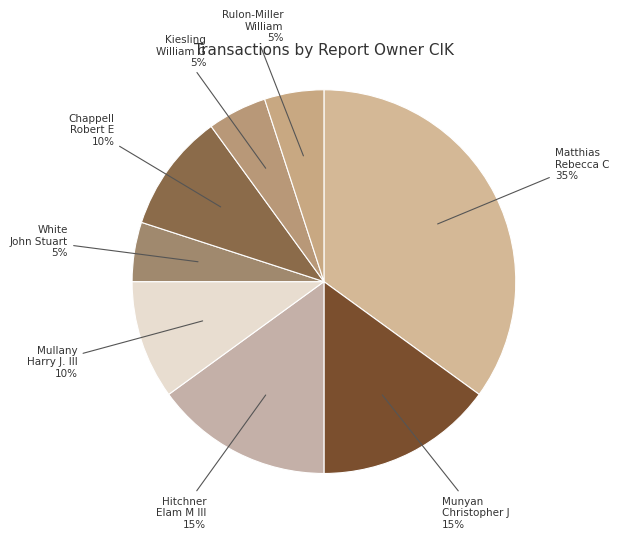

Count the number of slices in the pie.

8